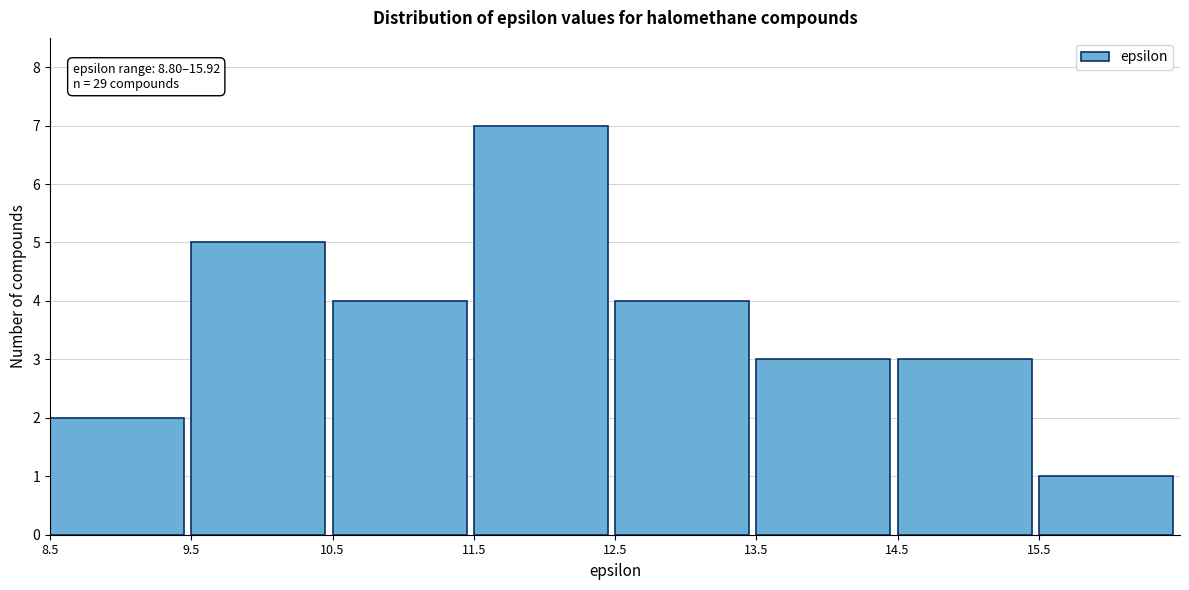

Which range on the x-axis has the tallest bar?

11.5 to 12.5